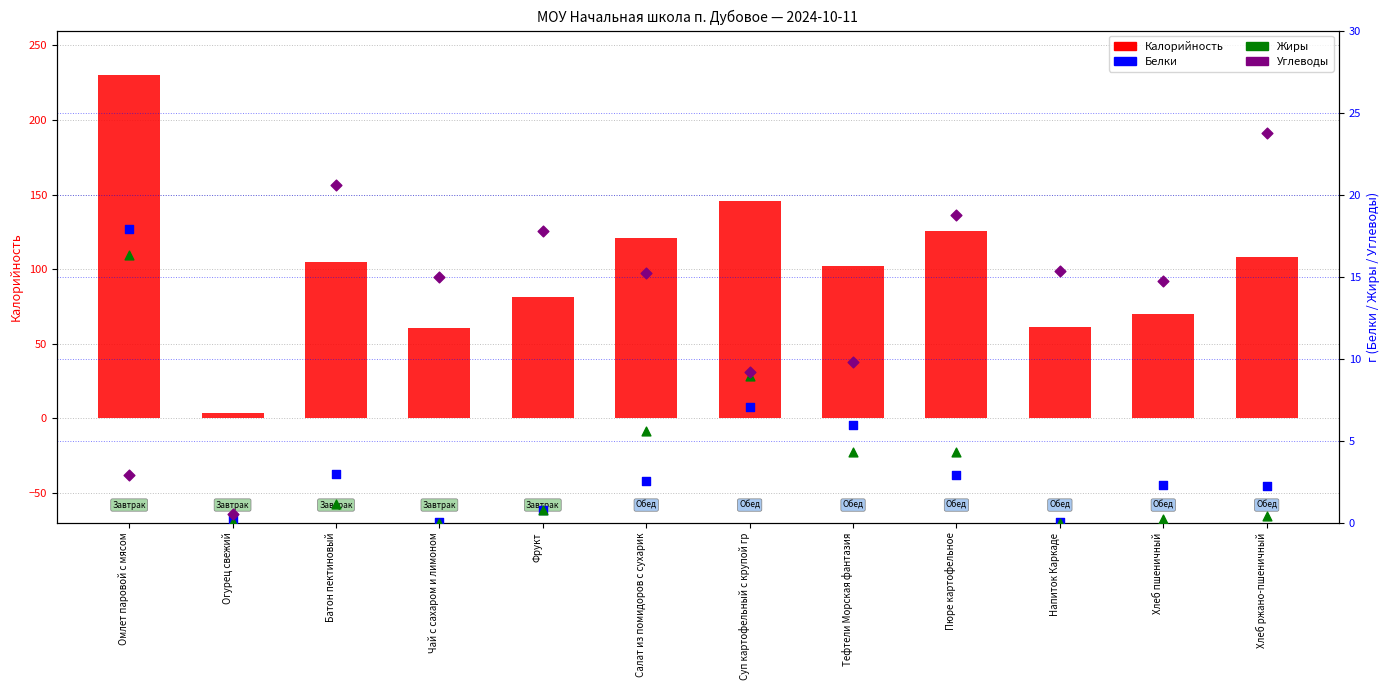

Which series reaches the maximum Y coordinate?

Калорийность